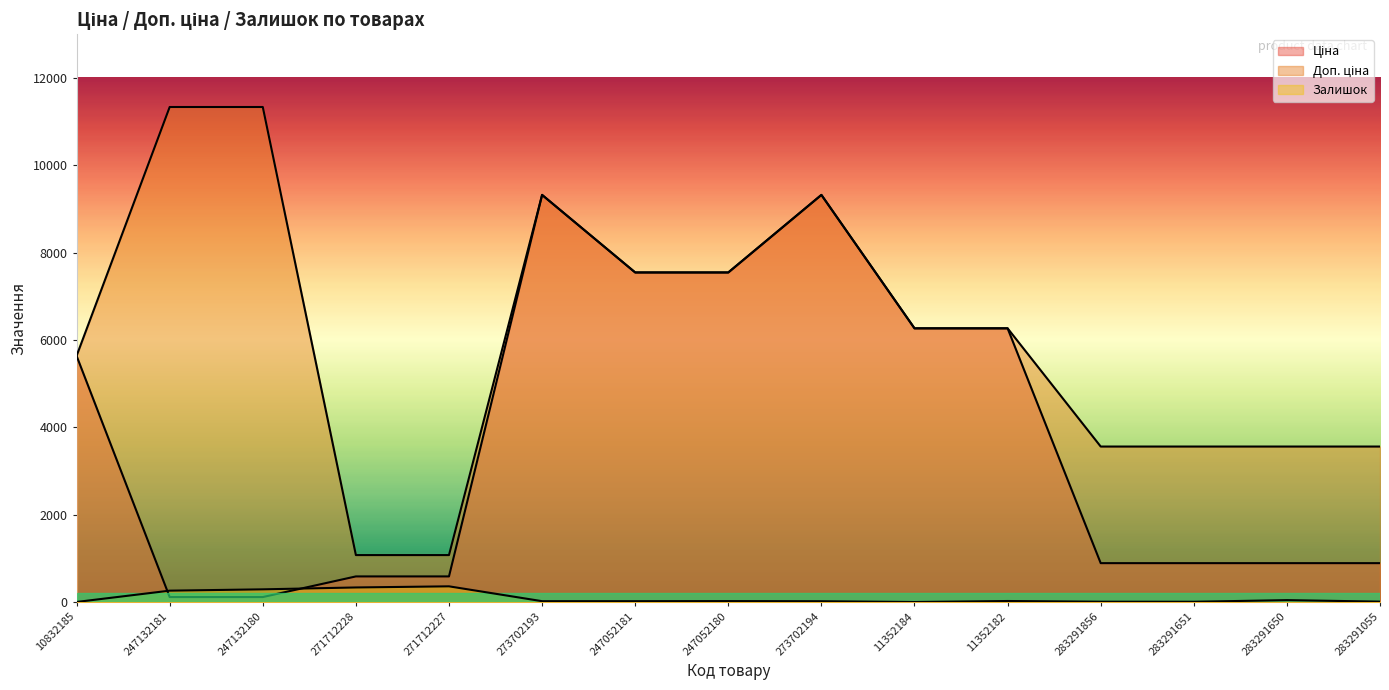

How many interior local peaks does the Ціна series have?

2